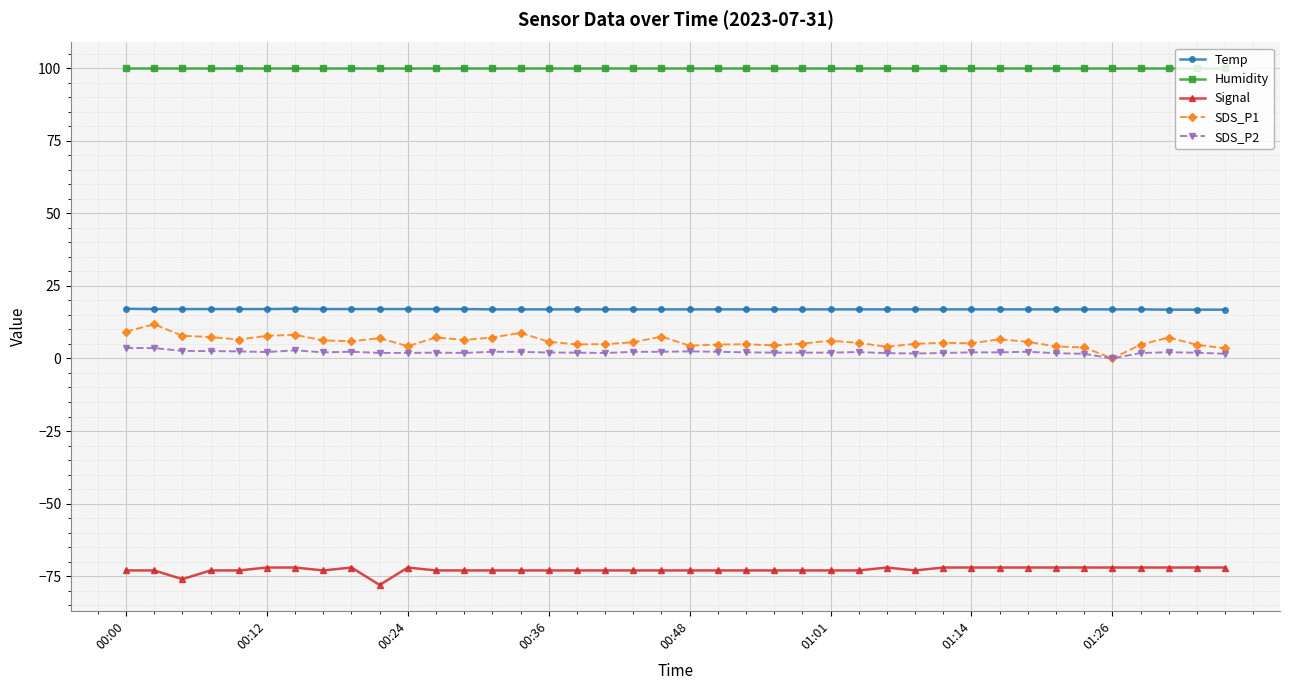

How many positive values does the SDS_P1 series have?

39